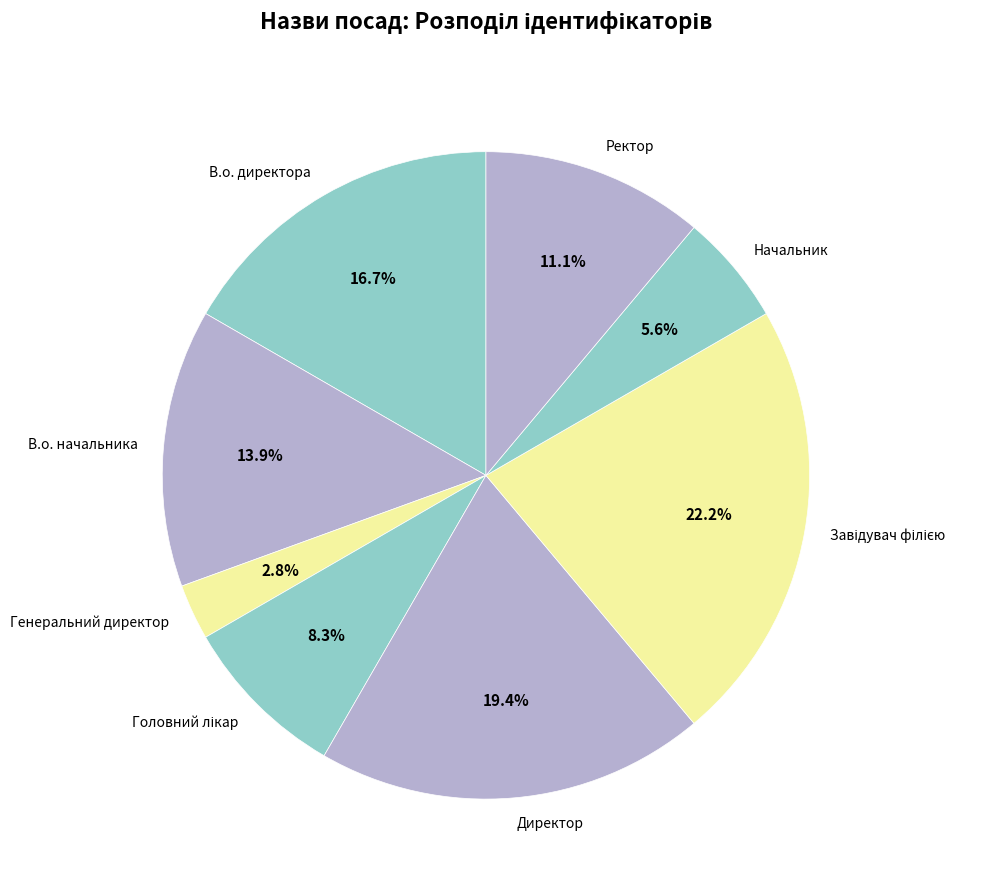

Count the number of slices in the pie.

8